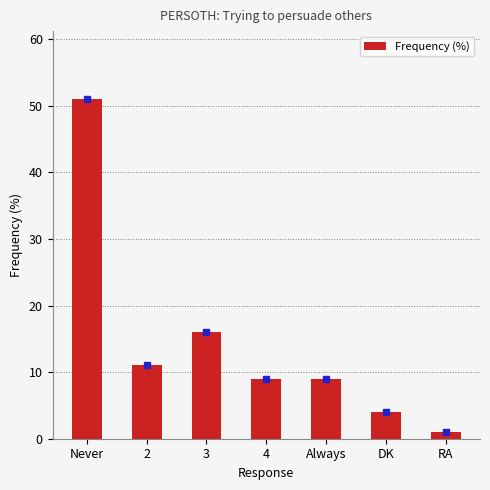

What position from the left is Always?

5